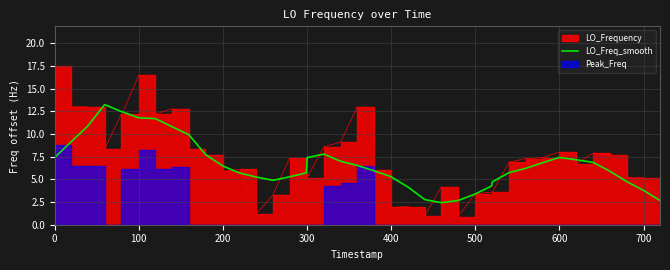

What is the sum of all values?

272.6